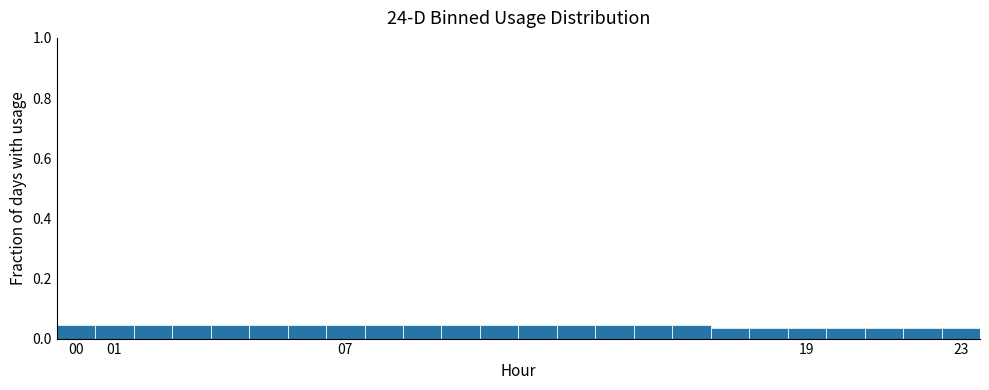

Reading left to right, list every bar in this chart as the range it spans on the x-axis followed by its height. The values are not printed on the chart, so give them approximately, as read against the axis.

-0.5 to 0.5: 0.04
0.5 to 1.5: 0.04
1.5 to 2.5: 0.04
2.5 to 3.5: 0.04
3.5 to 4.5: 0.04
4.5 to 5.5: 0.04
5.5 to 6.5: 0.04
6.5 to 7.5: 0.04
7.5 to 8.5: 0.04
8.5 to 9.5: 0.04
9.5 to 10.5: 0.04
10.5 to 11.5: 0.04
11.5 to 12.5: 0.04
12.5 to 13.5: 0.04
13.5 to 14.5: 0.04
14.5 to 15.5: 0.04
15.5 to 16.5: 0.04
16.5 to 17.5: 0.04
17.5 to 18.5: 0.04
18.5 to 19.5: 0.04
19.5 to 20.5: 0.04
20.5 to 21.5: 0.04
21.5 to 22.5: 0.04
22.5 to 23.5: 0.04